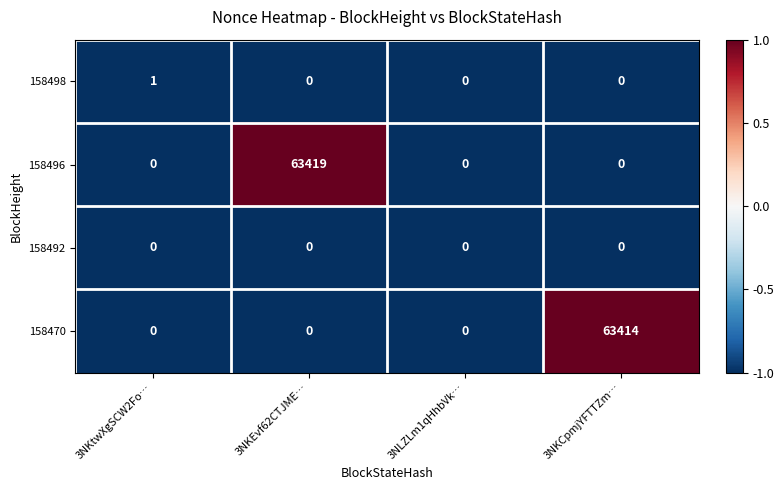

Reading left to right, list all the values displayed in this chart.

158498: 1	0	0	0
158496: 0	63419	0	0
158492: 0	0	0	0
158470: 0	0	0	63414